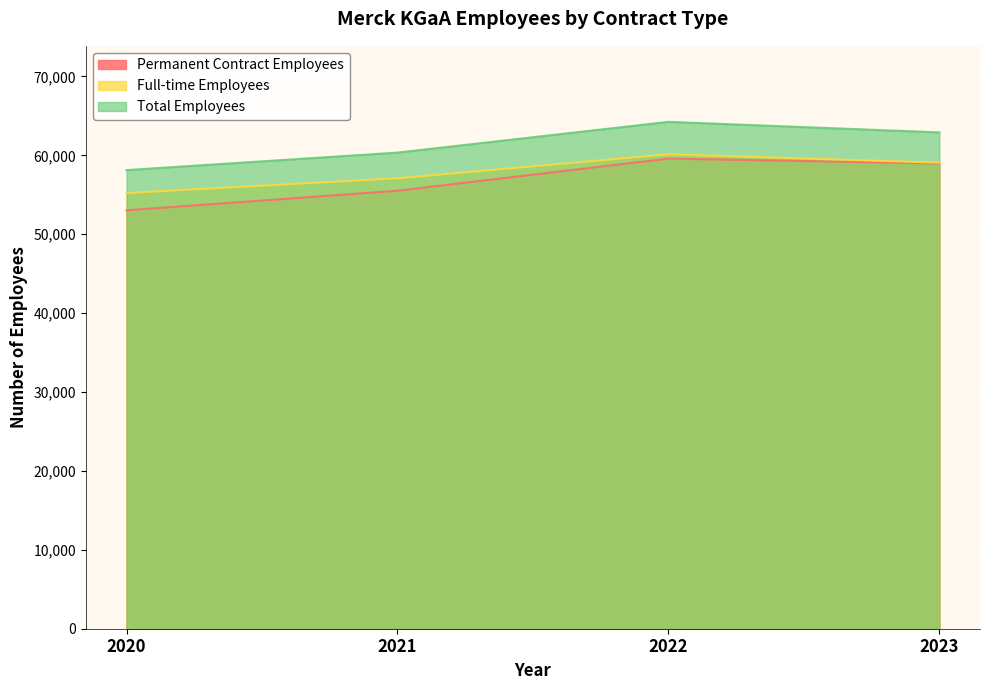

What is the difference between the maximum and second lowest values in the Total Employees series?

3895